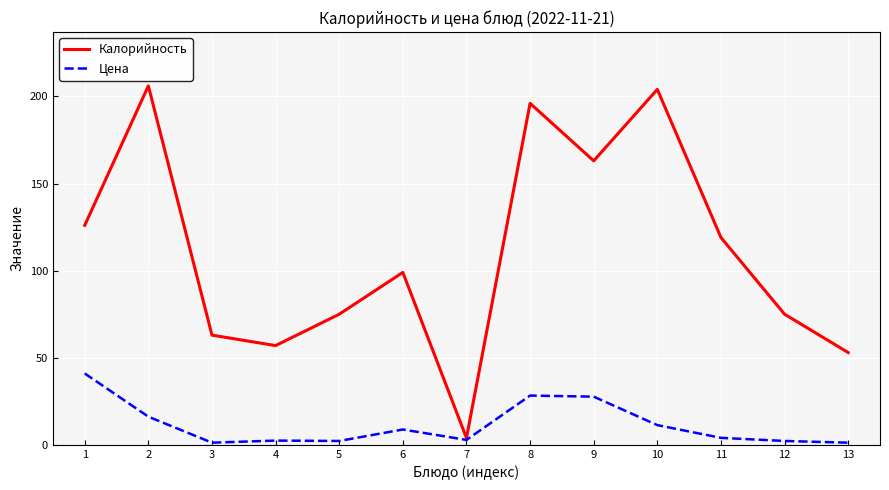

Rank the series by their maximum value, from lowest to highest.

Цена, Калорийность